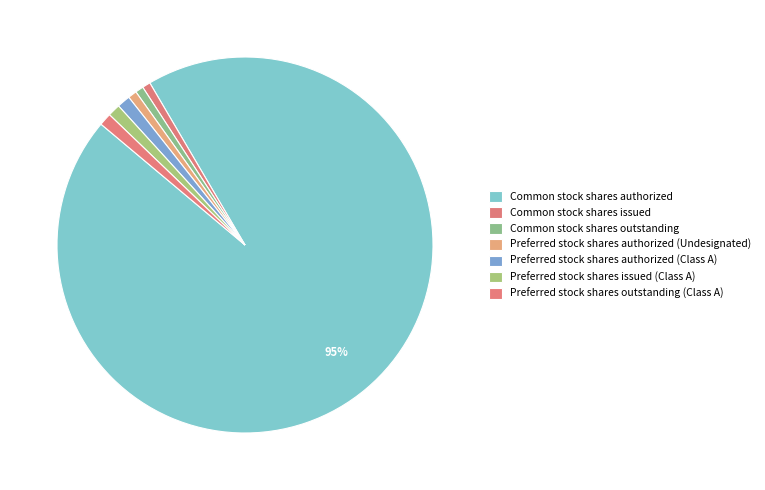

To the nearest percent, what percentage of the pie is Preferred stock shares authorized (Undesignated)?

1%